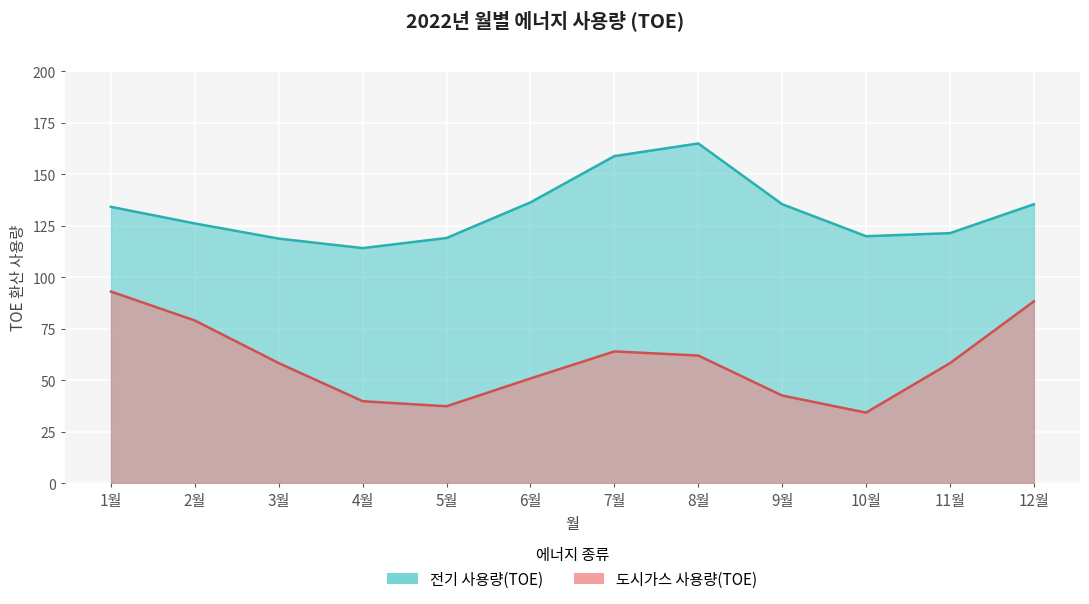

How many distinct data groups are displayed?

2